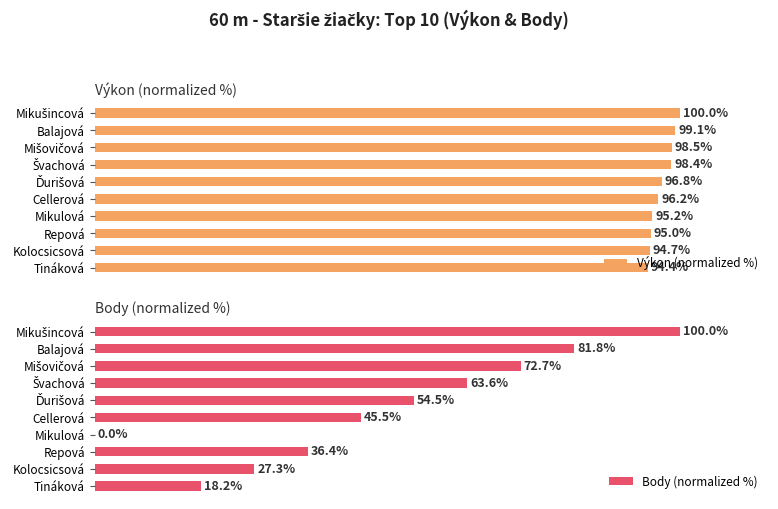

Rank the series by their maximum value, from lowest to highest.

Výkon (normalized %), Body (normalized %)